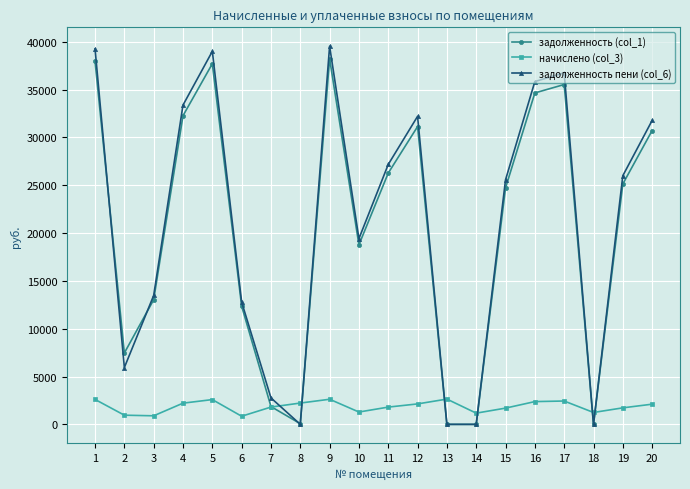

Does the chart have visible grid lines?

Yes